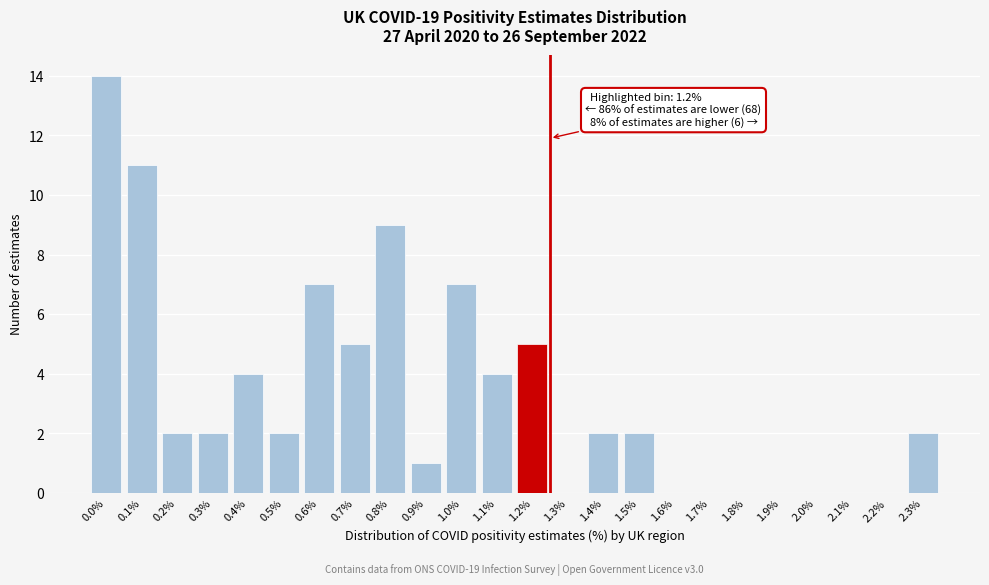

Reading left to right, transcribe all the data shown in this chart.

0.0%=14	0.1%=11	0.2%=2	0.3%=2	0.4%=4	0.5%=2	0.6%=7	0.7%=5	0.8%=9	0.9%=1	1.0%=7	1.1%=4	1.2%=5	1.3%=0	1.4%=2	1.5%=2	1.6%=0	1.7%=0	1.8%=0	1.9%=0	2.0%=0	2.1%=0	2.2%=0	2.3%=2